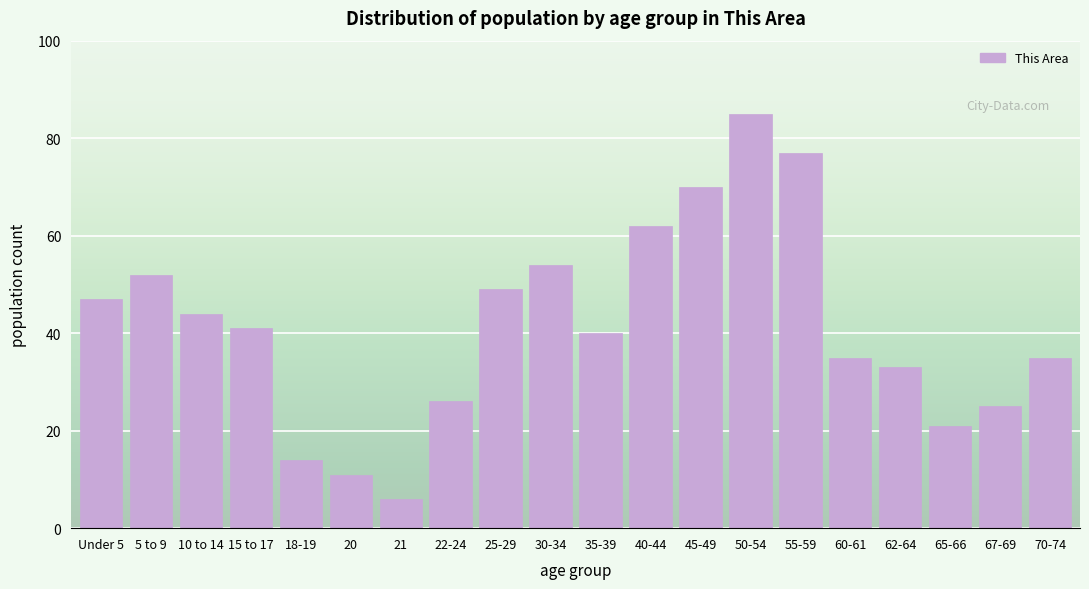

Reading left to right, extract all data points from this chart.

47	52	44	41	14	11	6	26	49	54	40	62	70	85	77	35	33	21	25	35